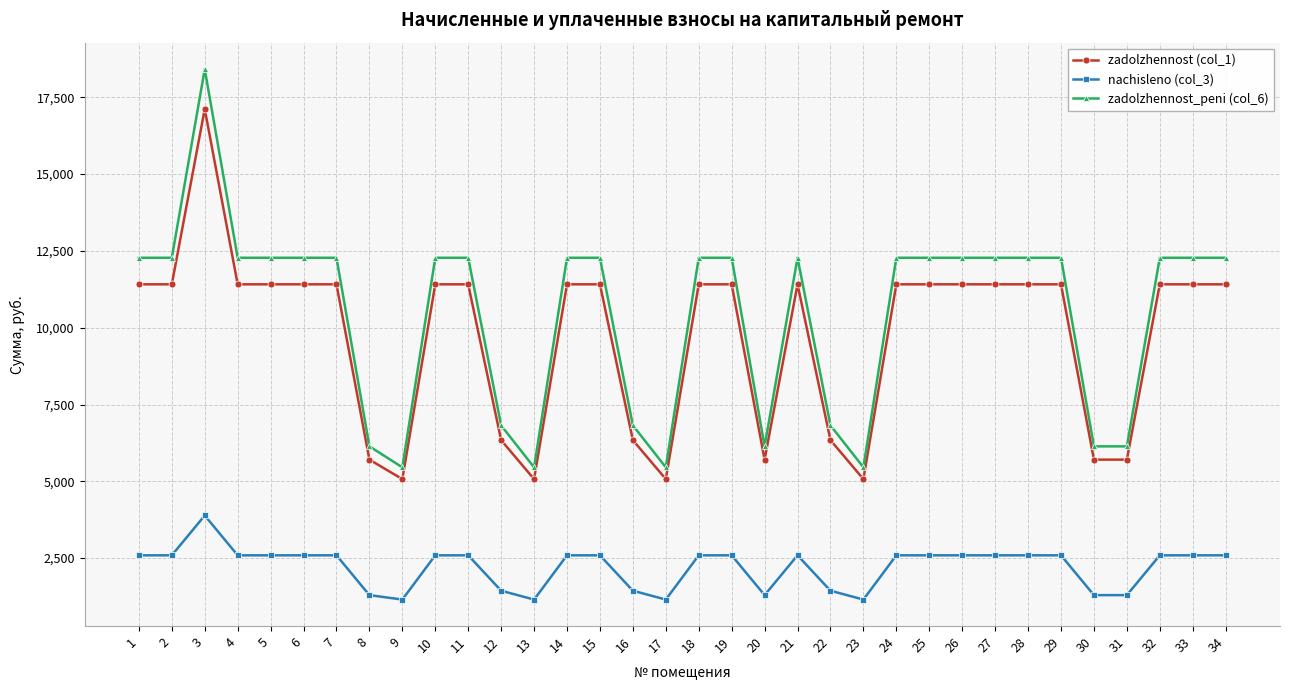

At which label does zadolzhennost (col_1) reach its peak?

3